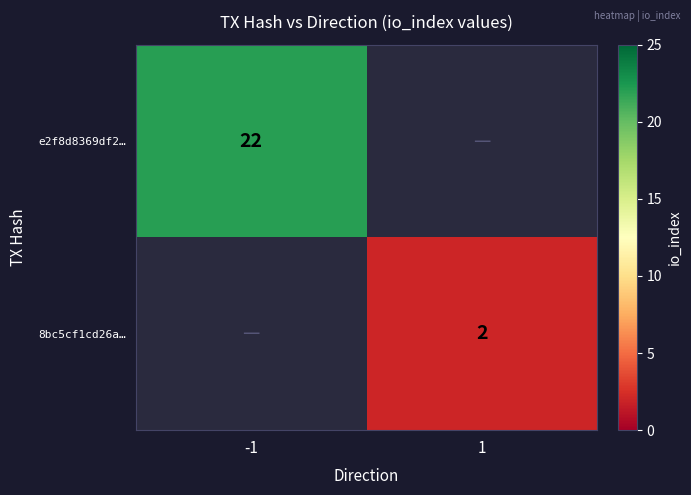

True or false: 8bc5cf1cd26a… has a value of 3 at 1.

False